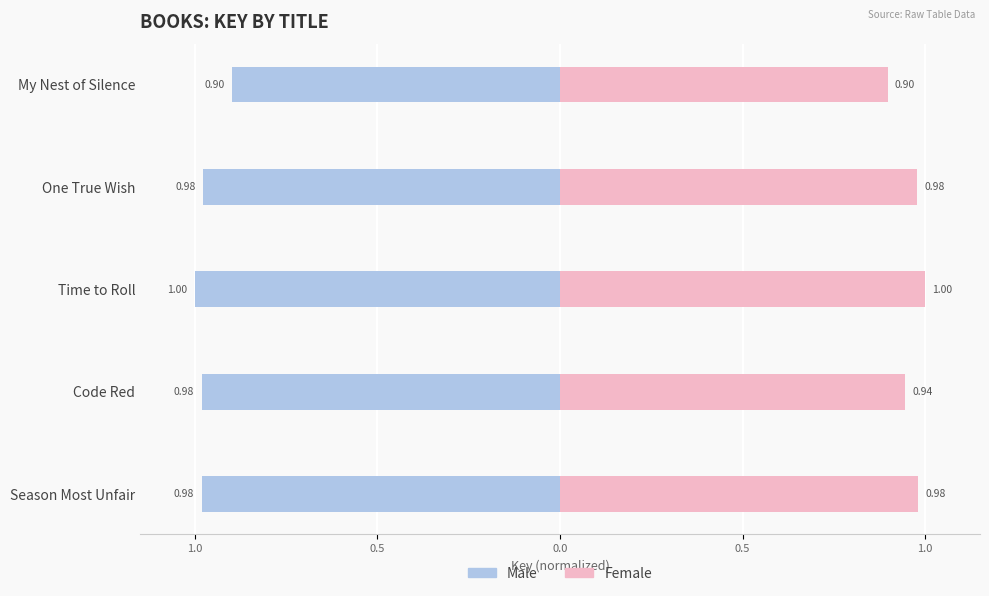

What is the greatest value displayed?

1.0